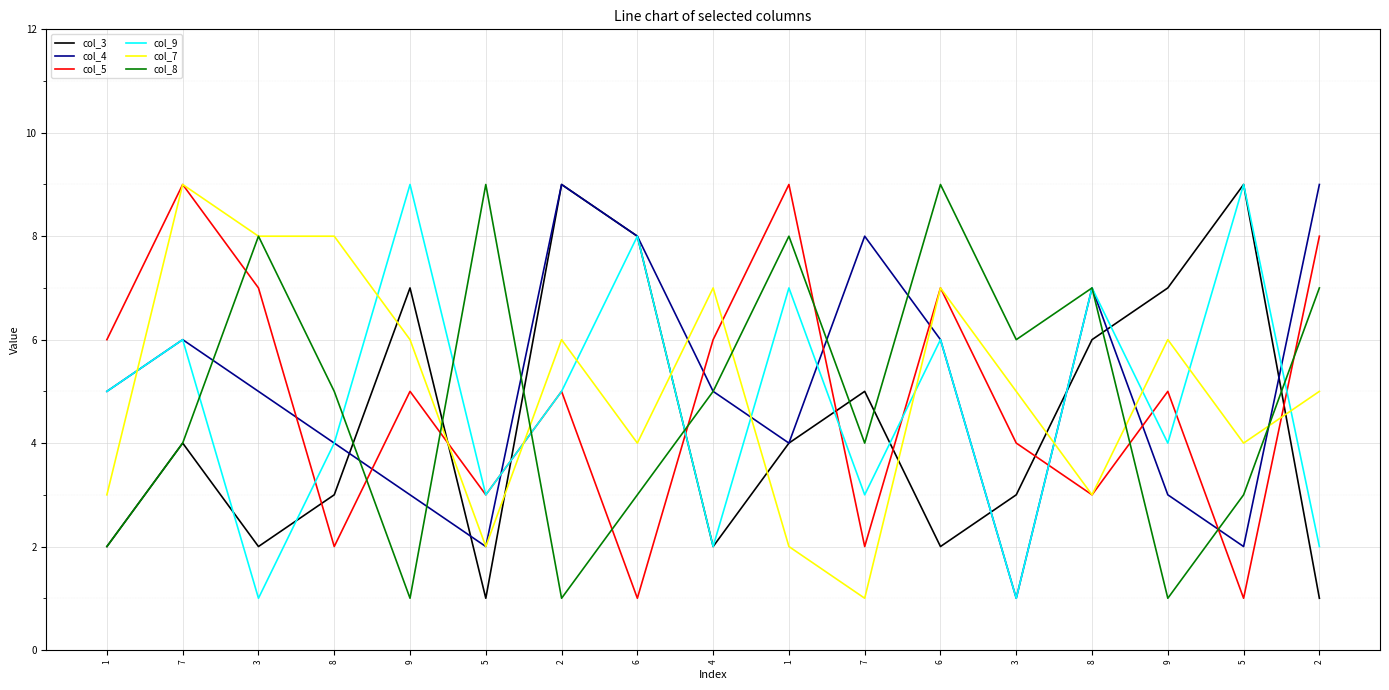

What are all the series names shown in the legend?

col_3, col_4, col_5, col_9, col_7, col_8